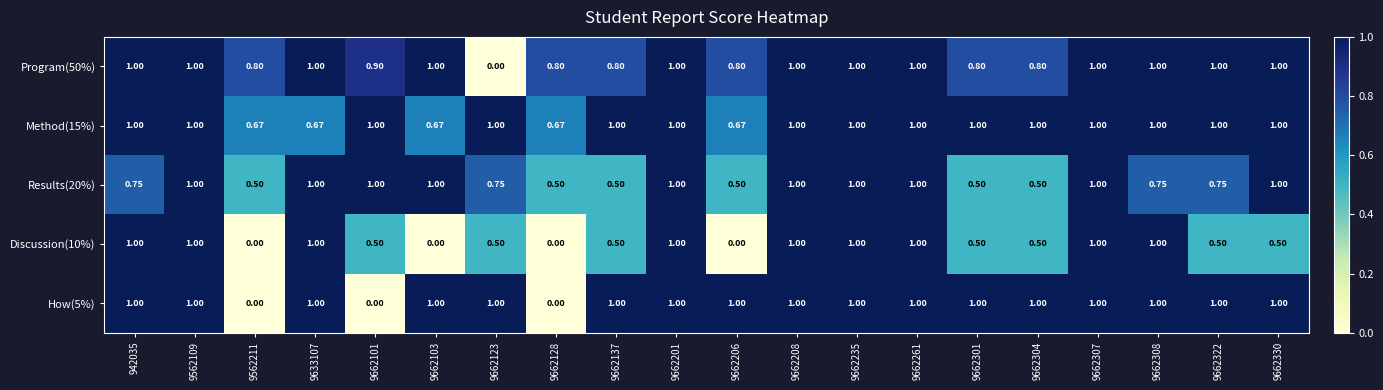

How many data points does each series have?

20